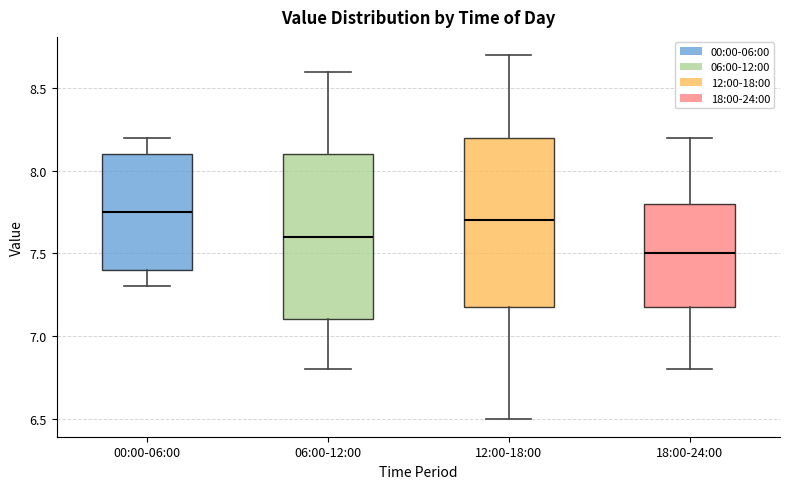

Which box's median line is the lowest?

18:00-24:00